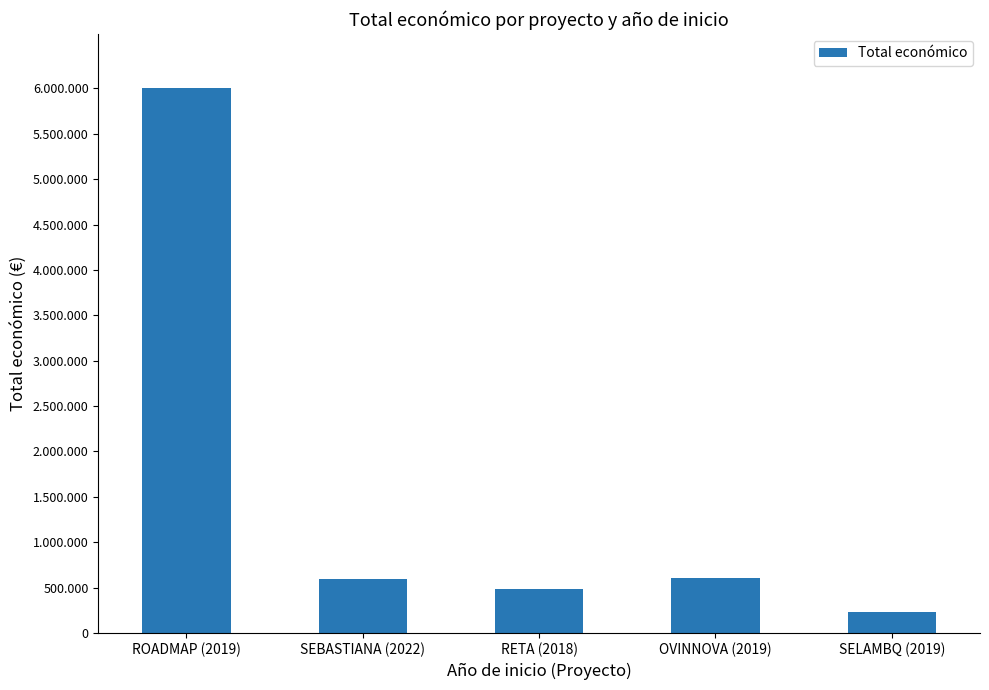

Rank the categories by value from lowest to highest.

SELAMBQ (2019), RETA (2018), SEBASTIANA (2022), OVINNOVA (2019), ROADMAP (2019)